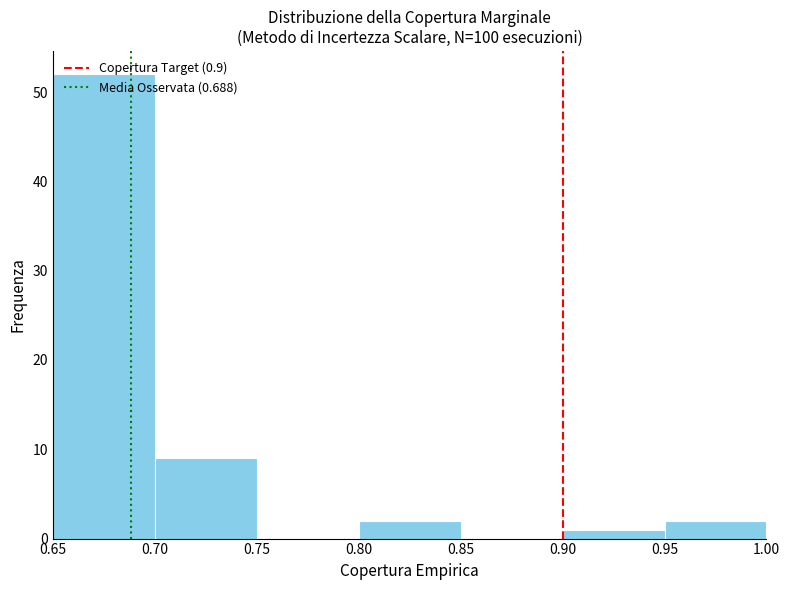

What is the height of the bar covering 0.80 to 0.85 on the x-axis? The values are not printed on the chart, so give them approximately, as read against the axis.

2